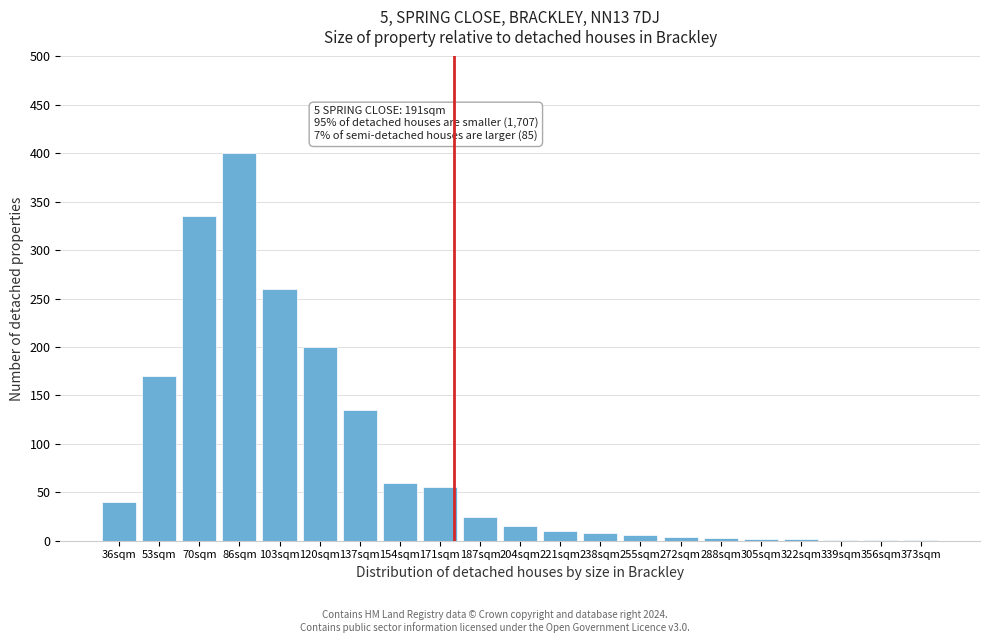

Approximately how many times larger is the value at 70sqm compared to 204sqm?

22.3